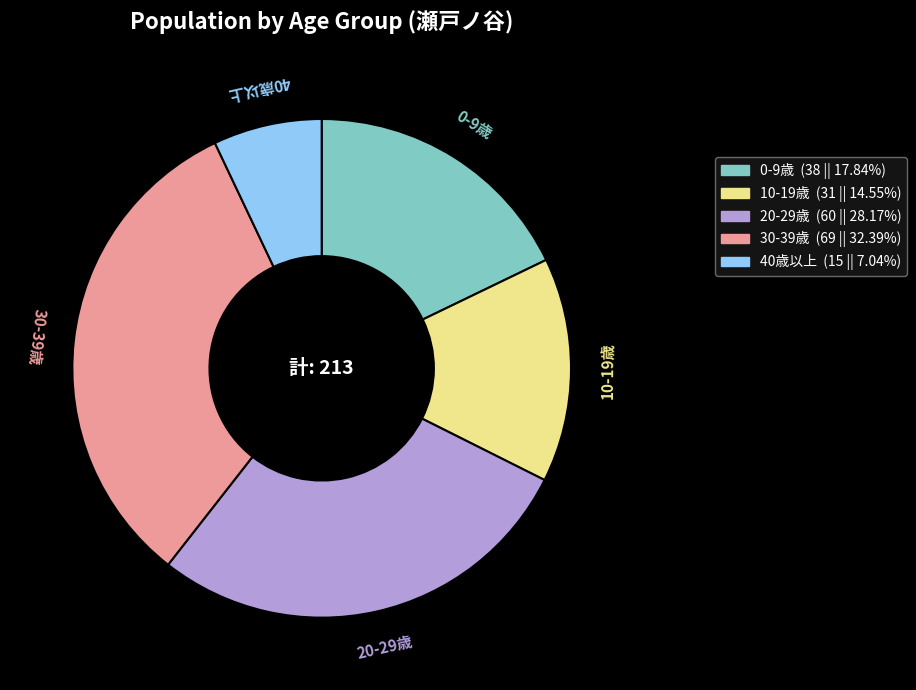

Is there a majority slice in this chart?

No